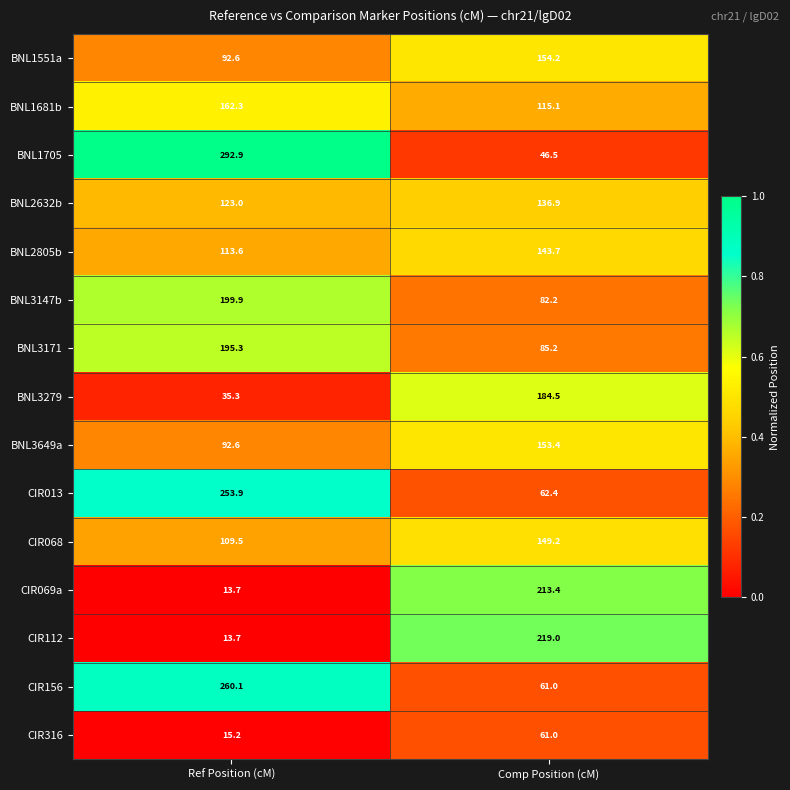

List the labels in order of BNL1681b value, largest first.

Ref Position (cM), Comp Position (cM)